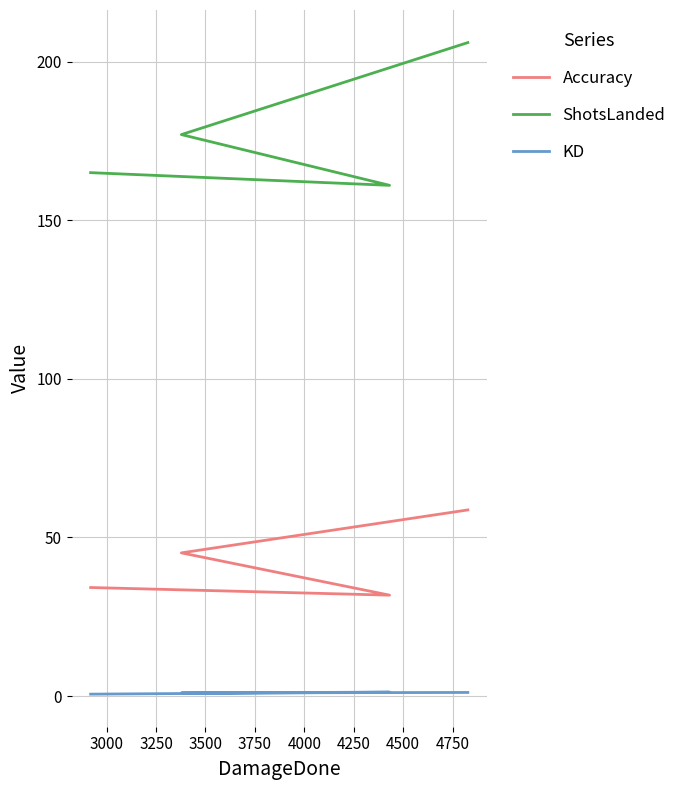

True or false: Accuracy has more than 1 interior local peaks.

False